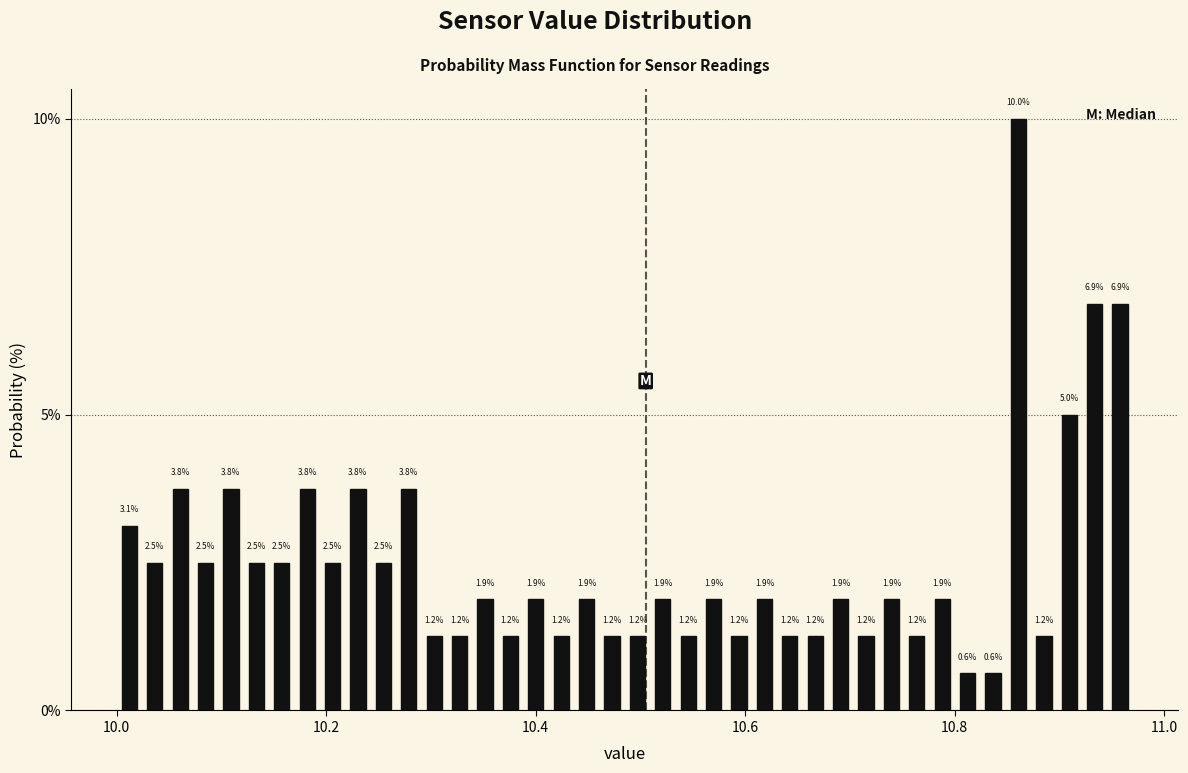

Read against the x-axis, roughly where is the centre of the tallest bar?

10.86